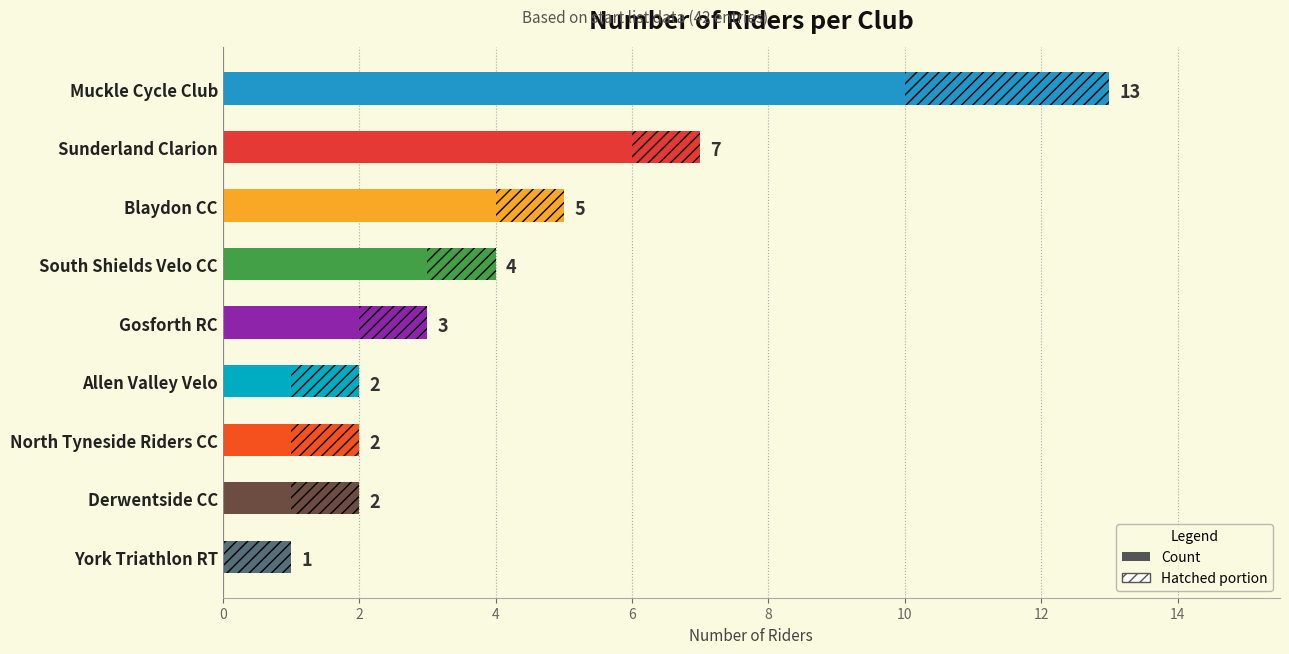

Count the number of categories in the chart.

9